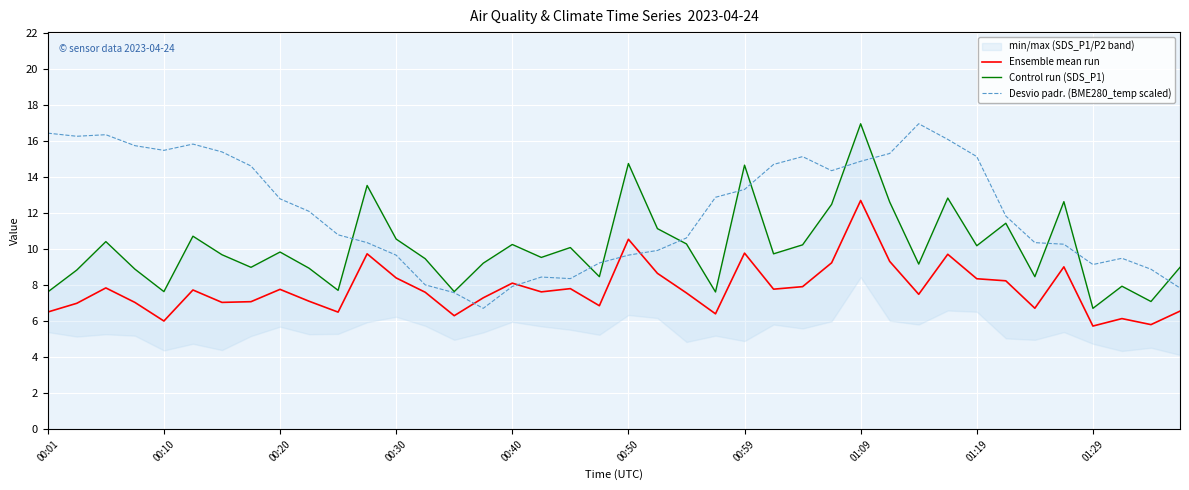

True or false: Control run (SDS_P1) and Desvio padr. (BME280_temp scaled) cross at least once.

True